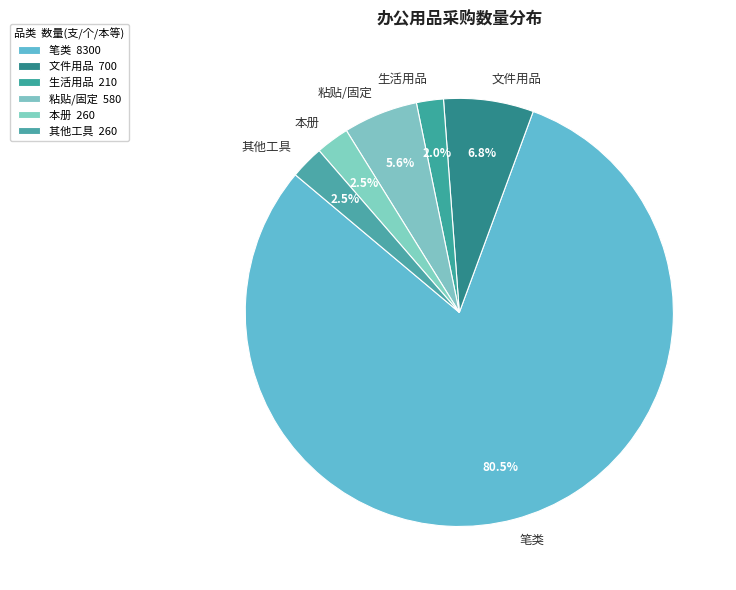

Is the sum of 笔类 and 粘贴/固定 greater than half?

Yes